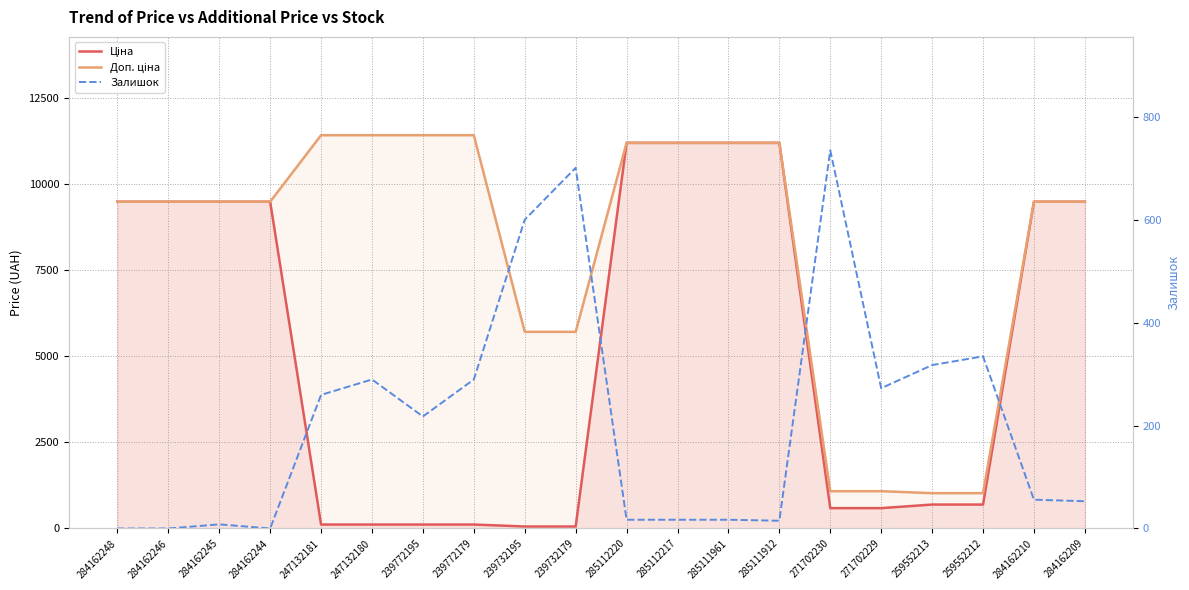

Reading left to right, list all the values displayed in this chart.

Ціна: 284162248=9480.1	284162246=9480.1	284162245=9480.1	284162244=9480.1	247132181=114.1	247132180=114.1	239772195=114.1	239772179=114.1	239732195=57.0	239732179=57.0	285112220=11188.2	285112217=11188.2	285111961=11188.2	285111912=11188.2	271702230=589.9	271702229=589.9	259552213=693.7	259552212=693.7	284162210=9480.1	284162209=9480.1
Доп. ціна: 284162248=9480.1	284162246=9480.1	284162245=9480.1	284162244=9480.1	247132181=11410.0	247132180=11410.0	239772195=11410.0	239772179=11410.0	239732195=5705.0	239732179=5705.0	285112220=11188.2	285112217=11188.2	285111961=11188.2	285111912=11188.2	271702230=1081.7	271702229=1081.7	259552213=1024.6	259552212=1024.6	284162210=9480.1	284162209=9480.1
Залишок: 284162248=0.0	284162246=0.0	284162245=8.0	284162244=0.0	247132181=260.0	247132180=290.0	239772195=218.0	239772179=290.0	239732195=601.0	239732179=702.0	285112220=17.0	285112217=17.0	285111961=17.0	285111912=15.0	271702230=736.0	271702229=273.0	259552213=318.0	259552212=335.0	284162210=56.0	284162209=53.0